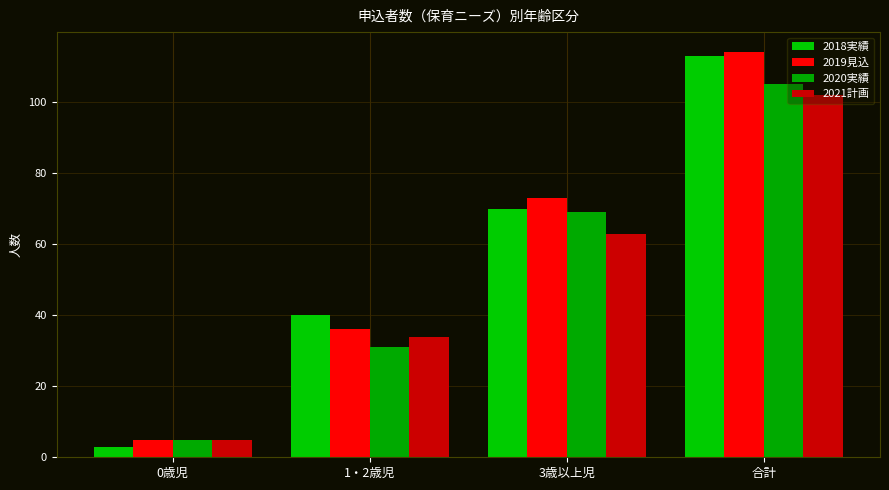

True or false: 2020実績 has a value of 31 at 1・2歳児.

True